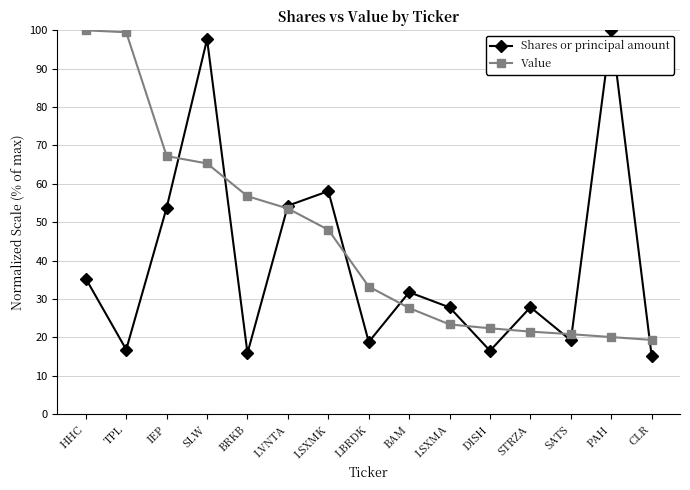

How many lines are shown in the chart?

2